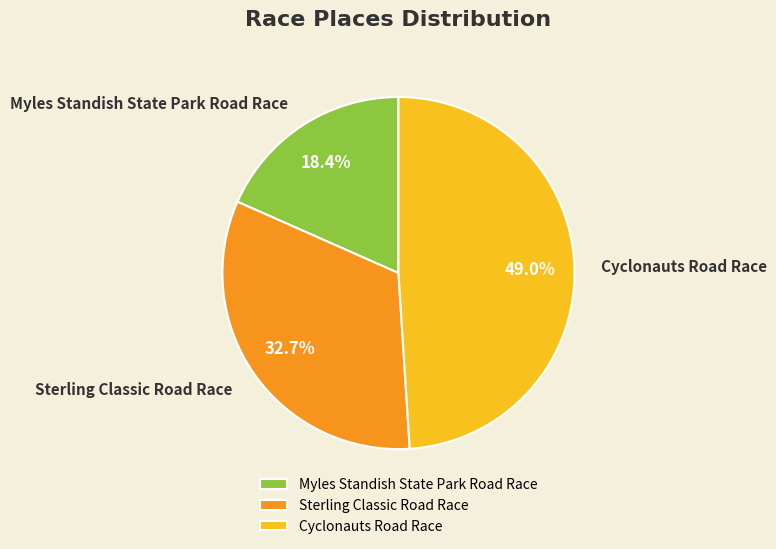

True or false: Cyclonauts Road Race accounts for 49% of the total.

True